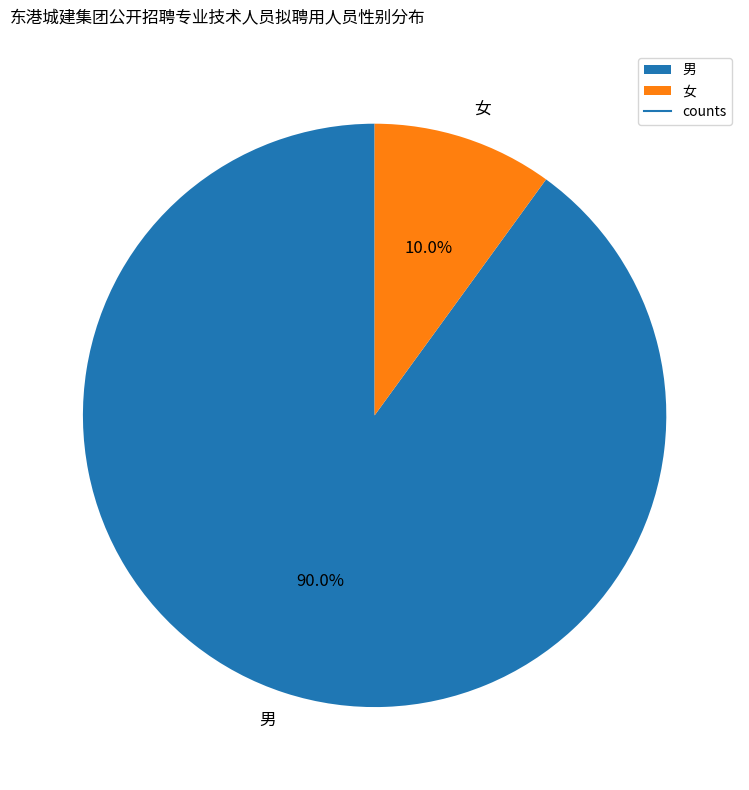

Do 男 and 女 together represent more than half of the pie?

Yes